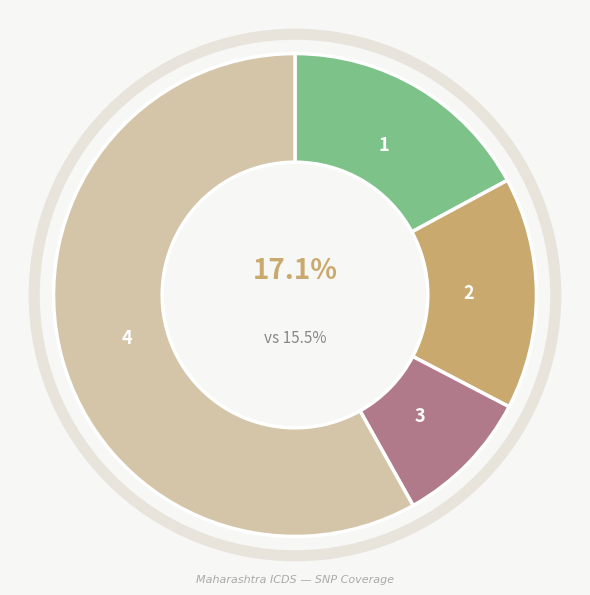

Does HINGOLI represent more than half of the total?

No